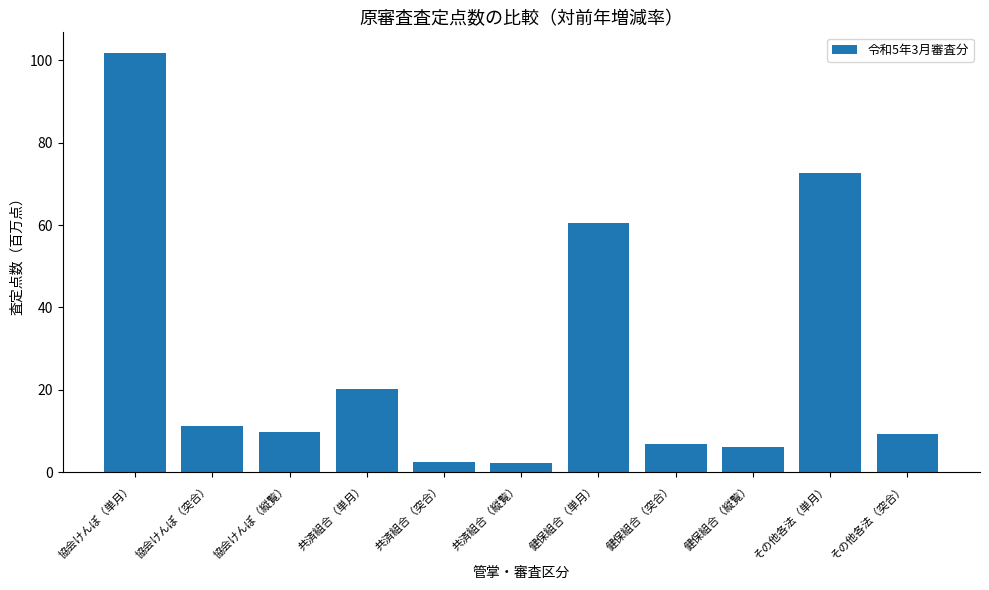

What is the difference between the values at その他各法（突合） and その他各法（単月）?

63.4